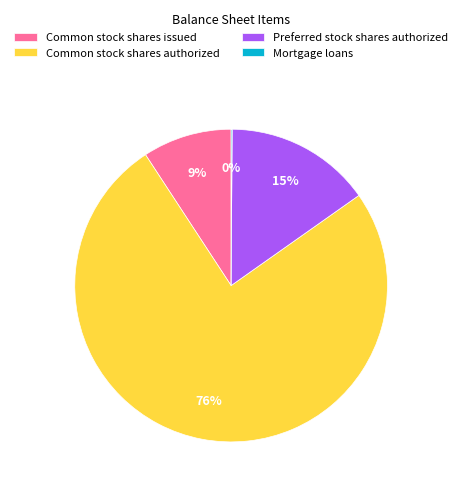

To the nearest percent, what is the combined percentage of Preferred stock shares authorized and Common stock shares authorized?

91%